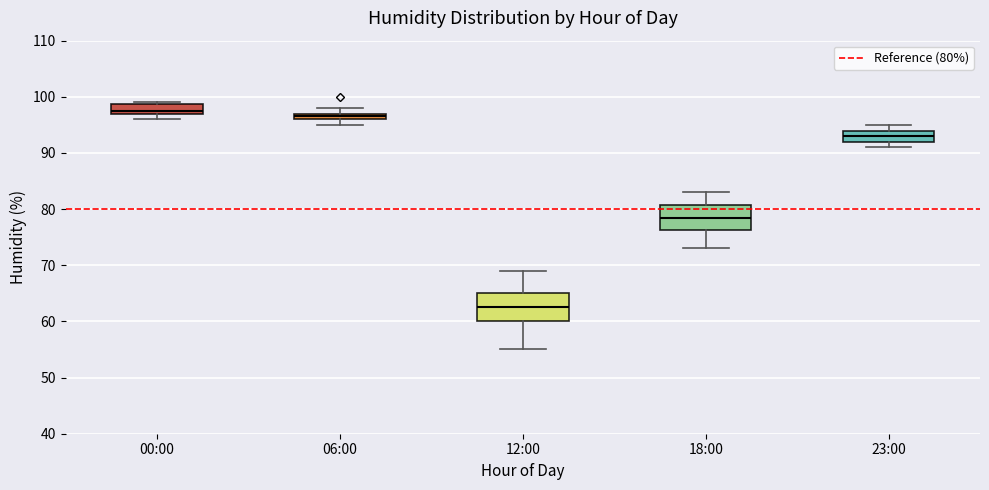

Where does the upper whisker of the box for 18:00 end on the y-axis? The values are not printed on the chart, so give them approximately, as read against the axis.

83